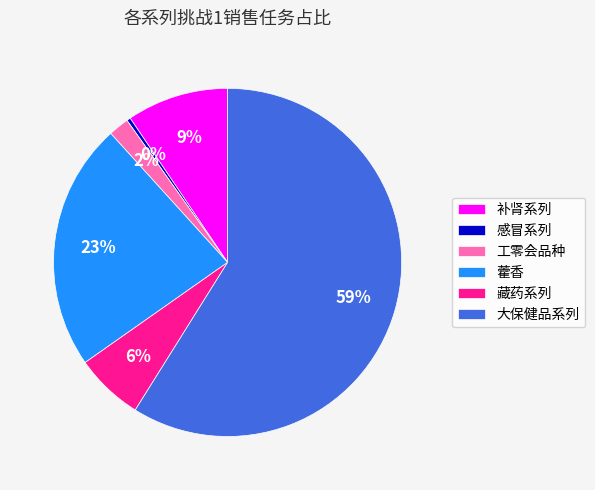

What is the majority slice?

大保健品系列